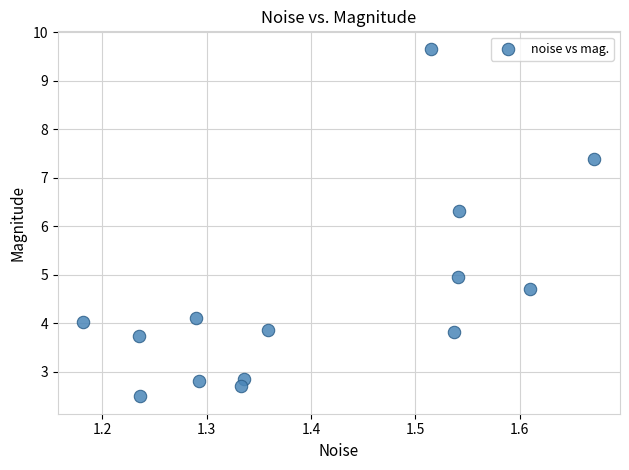

What is the range of Y values (max minus min)?

7.2